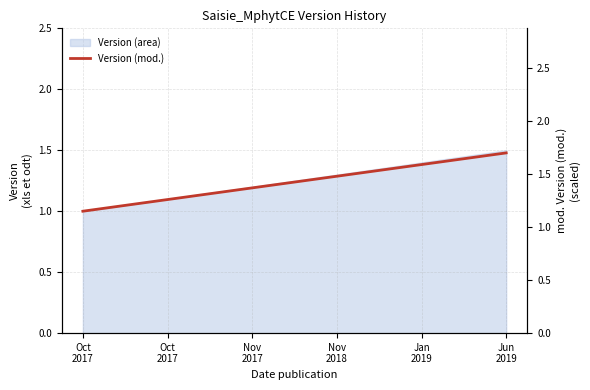

What is the difference between the values at Oct
2017 and Nov
2017?

0.2